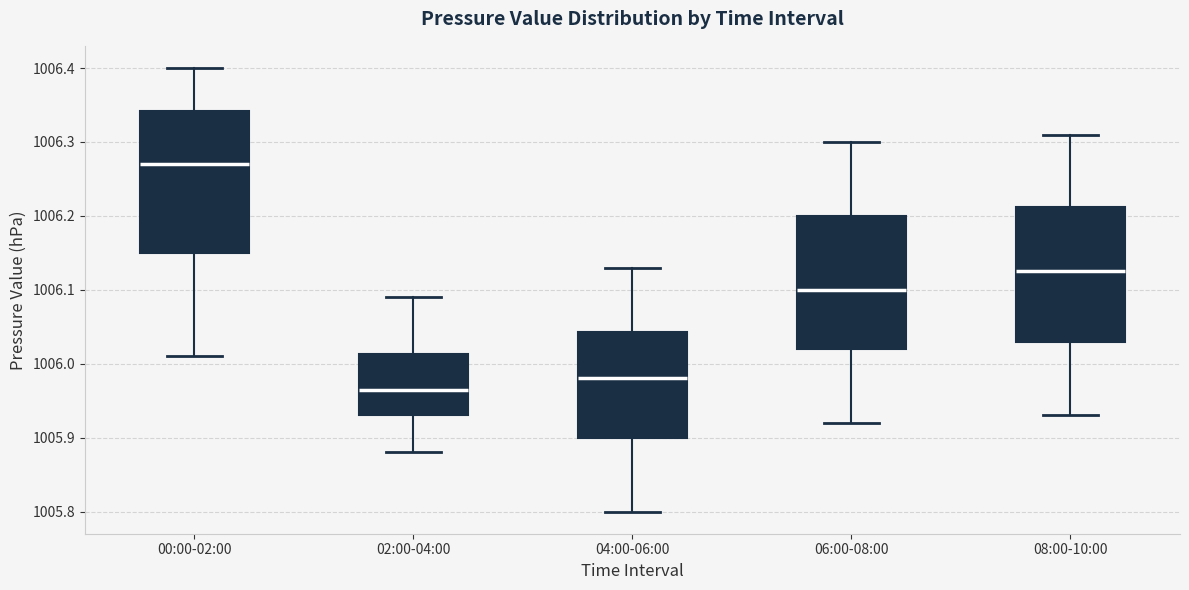

Which box has the lowest median line?

02:00-04:00